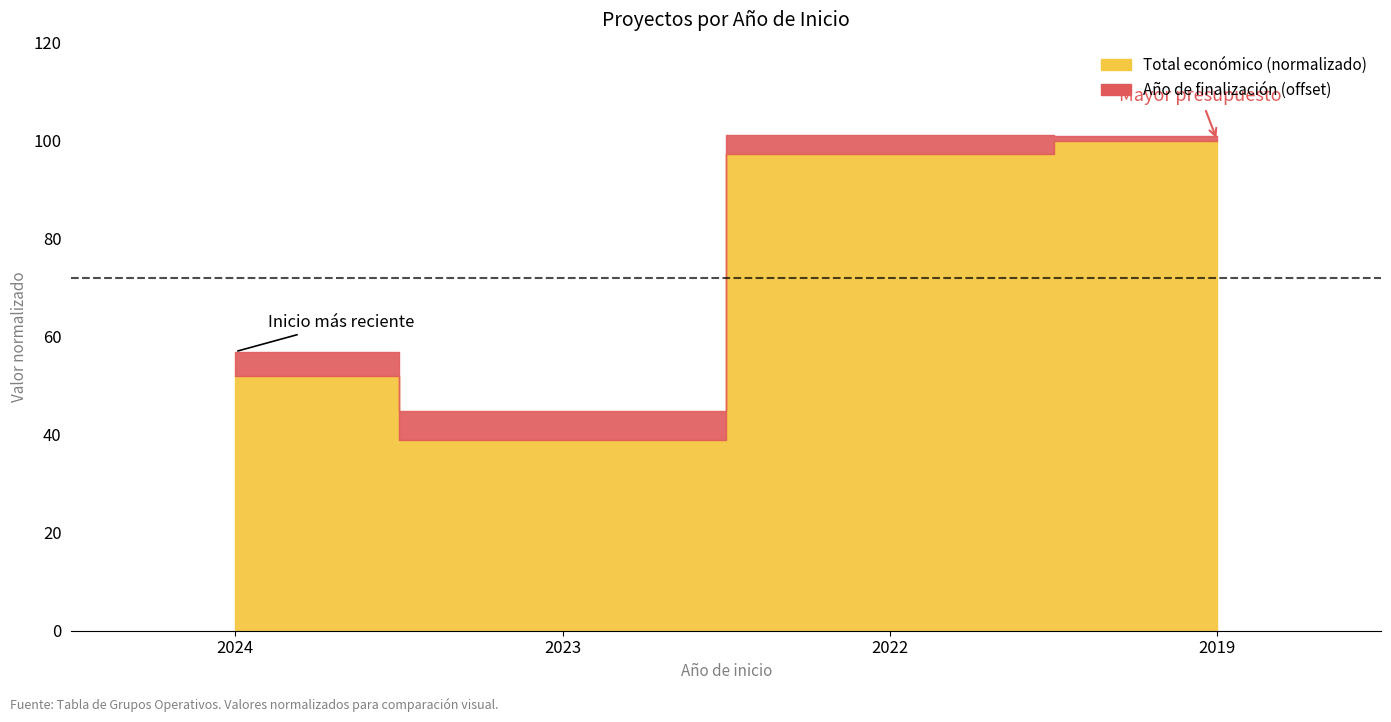

At which category does the chart reach its minimum across all series?

2023